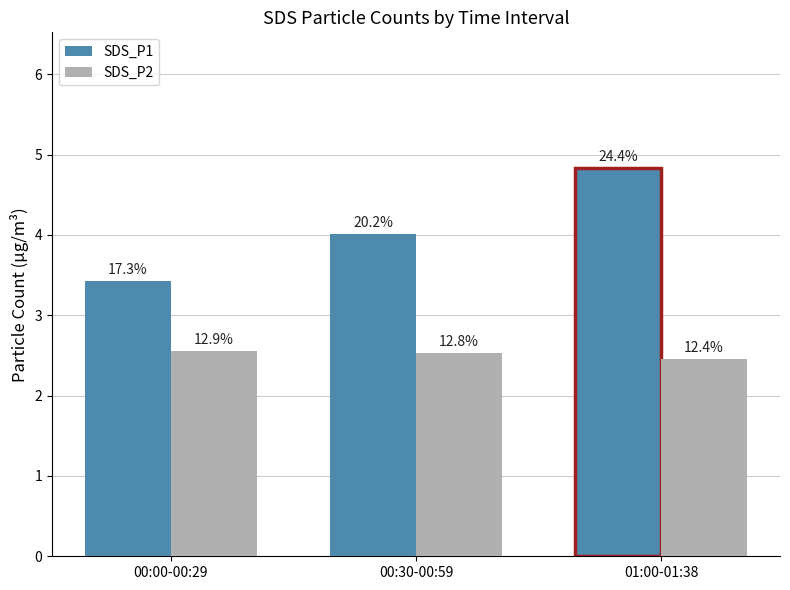

Rank the series at 00:00-00:29 from lowest to highest value.

SDS_P2, SDS_P1